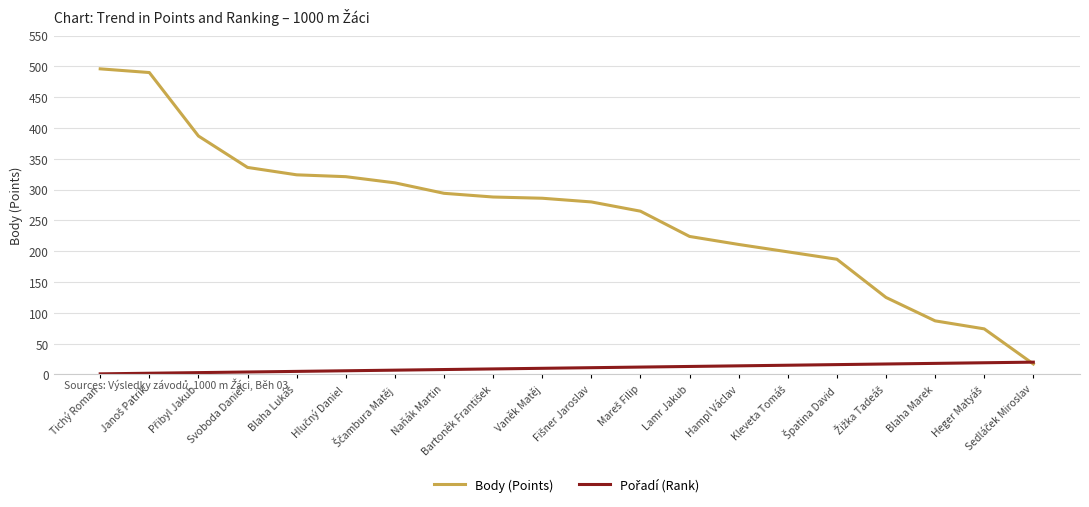

Which series has the largest total across all categories?

Body (Points)